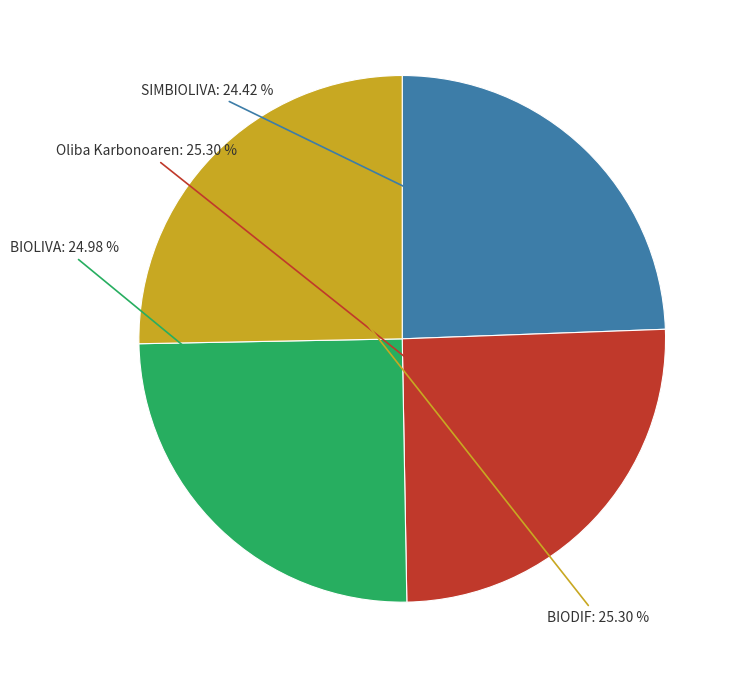

To the nearest percent, what portion does SIMBIOLIVA represent?

24%